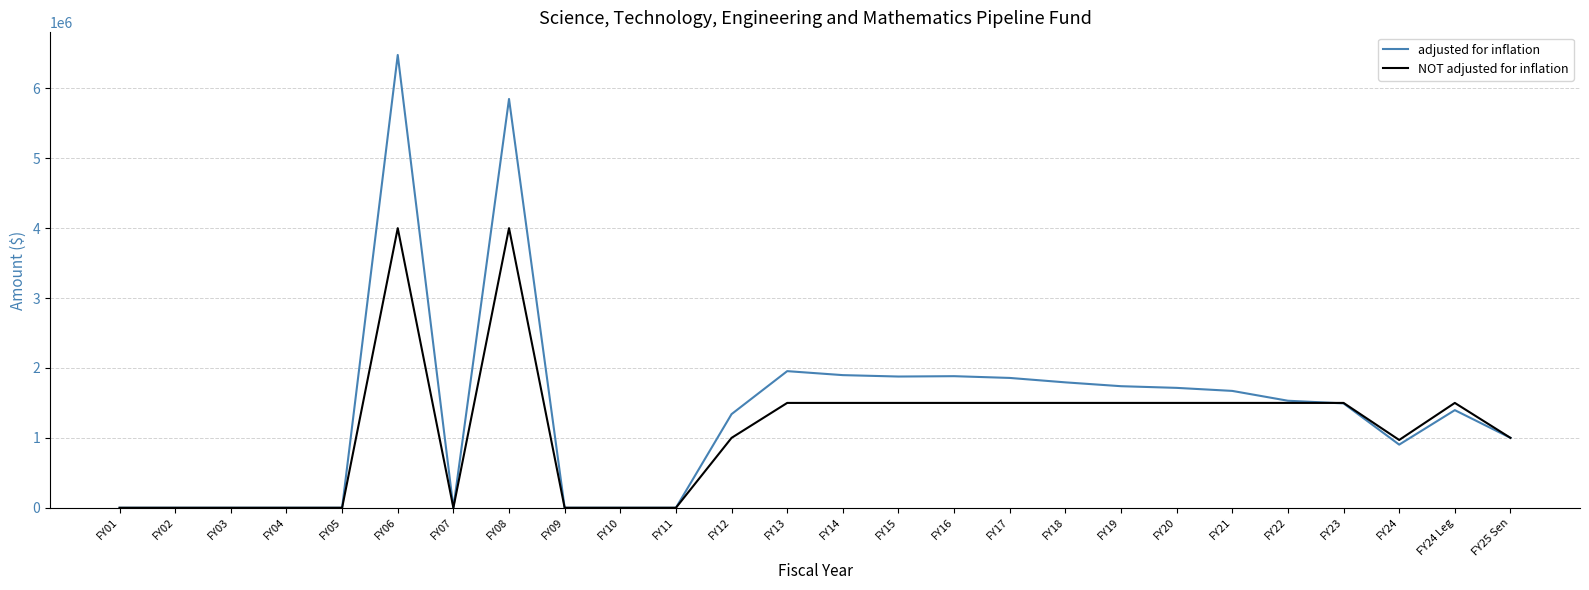

Is it true that adjusted for inflation equals 395922 at FY12?

False